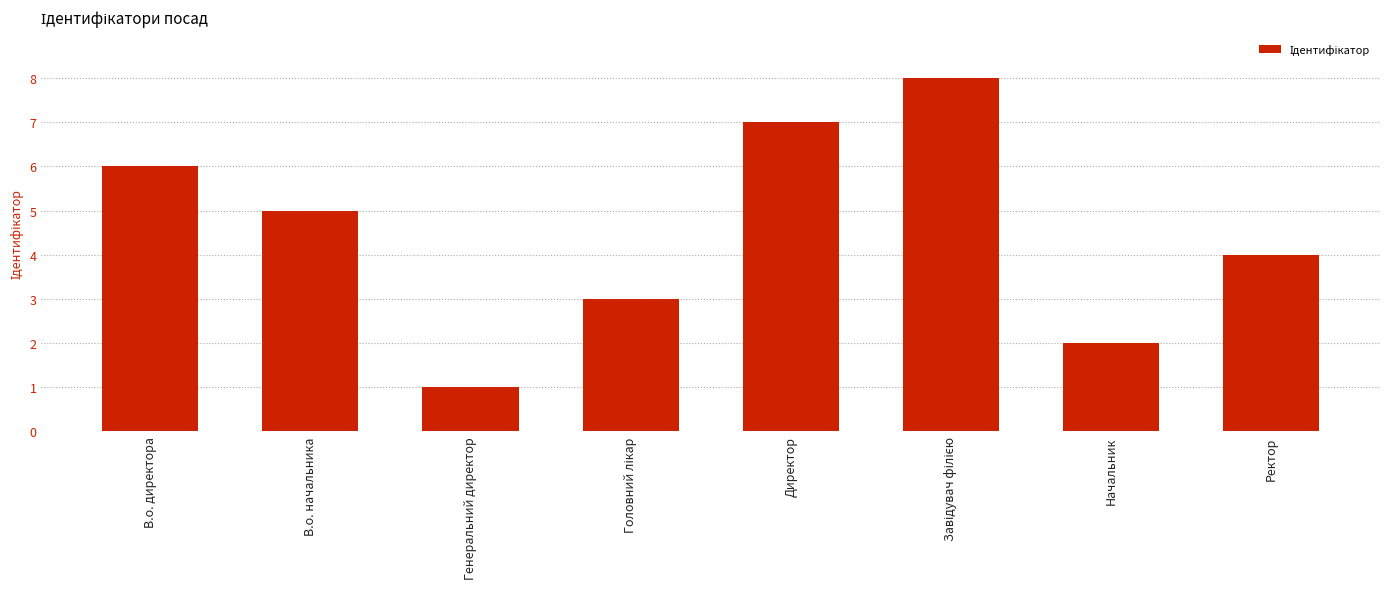

Which has a higher value, Начальник or В.о. директора?

В.о. директора